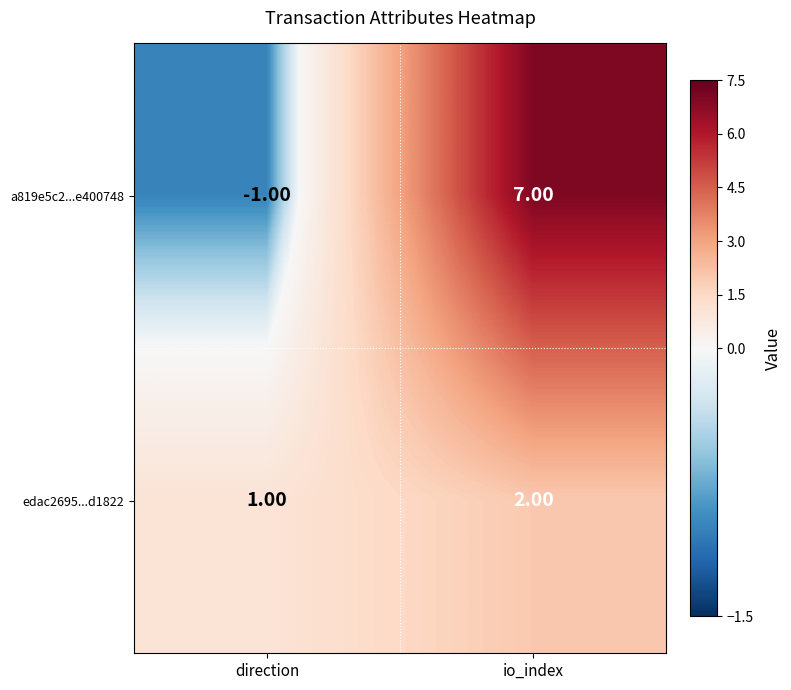

At which label is edac2695...d1822 closest to 1?

direction